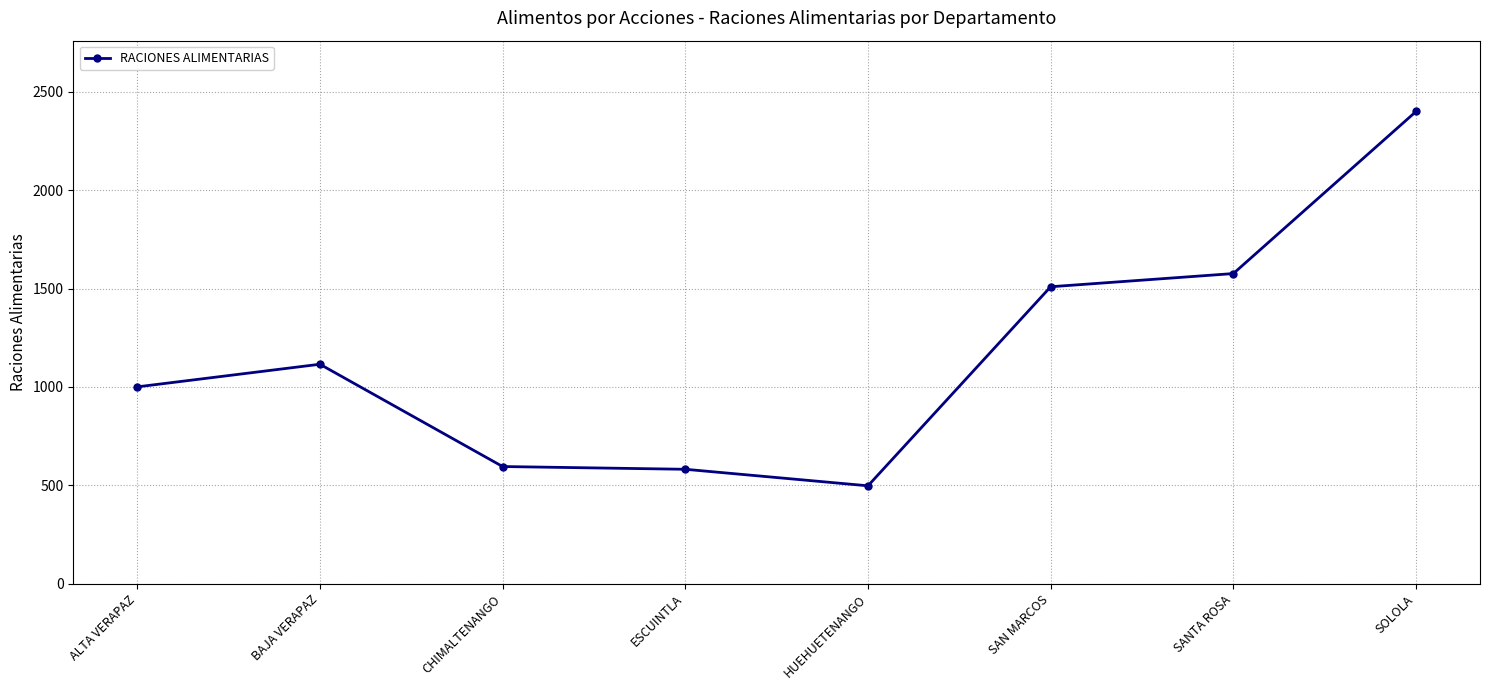

What is the maximum value shown in the chart?

2400